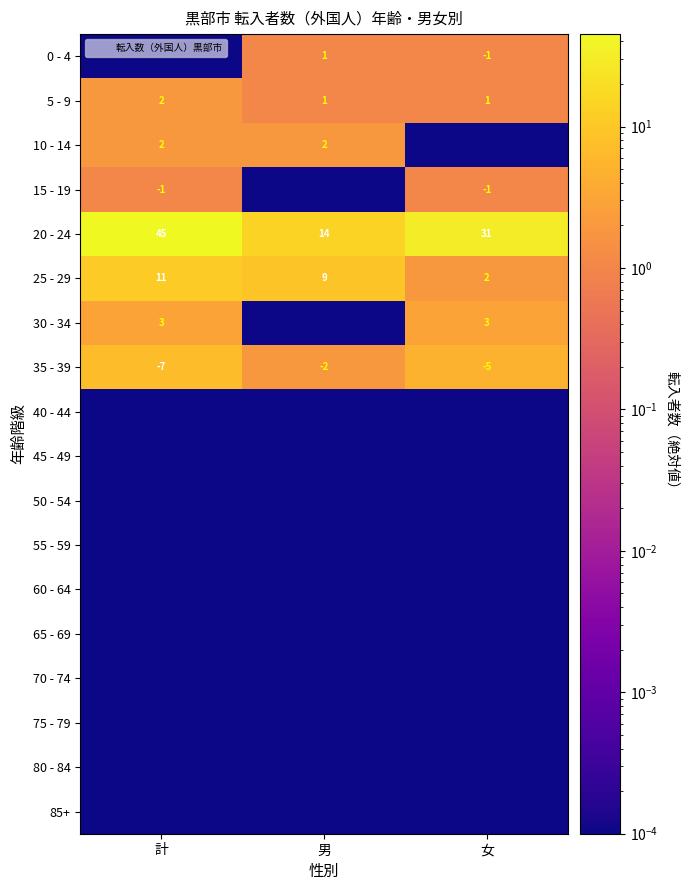

Rank the series by their maximum value, from lowest to highest.

40 - 44, 45 - 49, 50 - 54, 55 - 59, 60 - 64, 65 - 69, 70 - 74, 75 - 79, 80 - 84, 85+, 0 - 4, 15 - 19, 5 - 9, 10 - 14, 30 - 34, 35 - 39, 25 - 29, 20 - 24